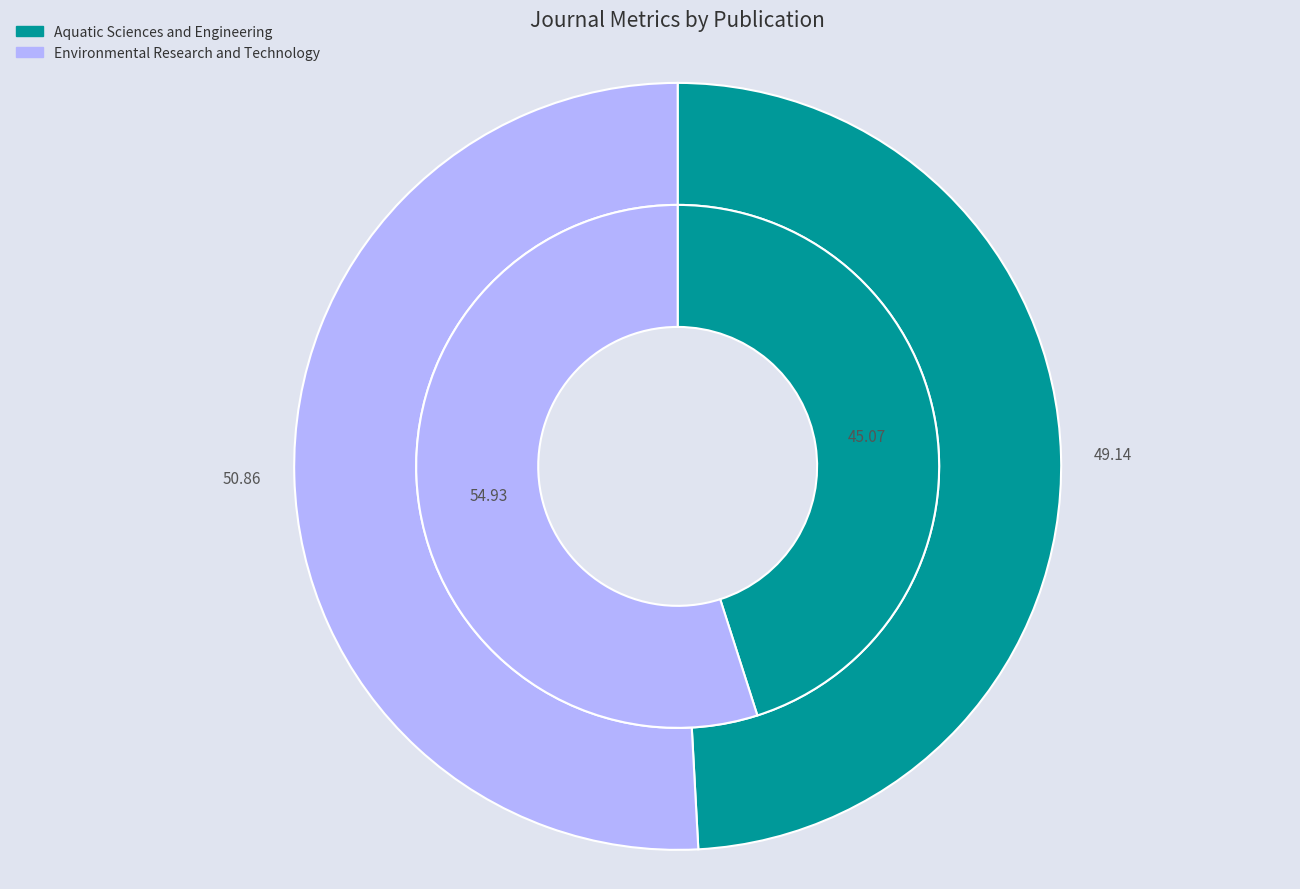

How many segments does this pie chart have?

2